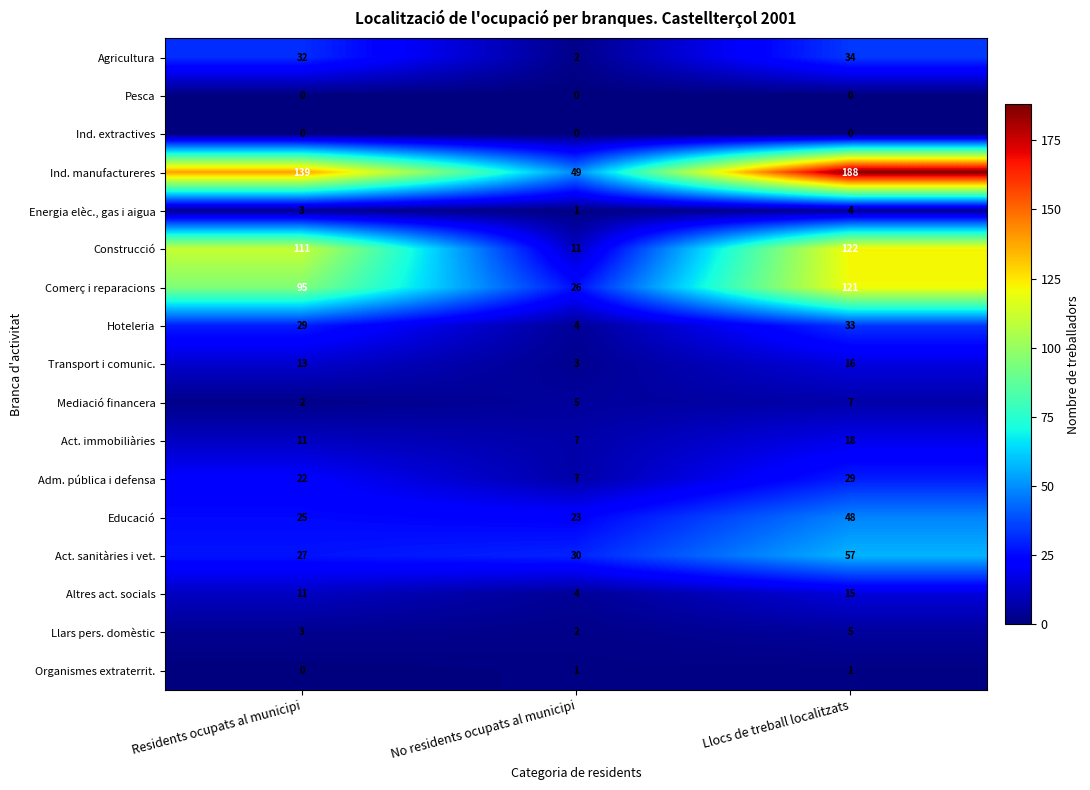

List the labels in order of Act. sanitàries i vet. value, smallest first.

Residents ocupats al municipi, No residents ocupats al municipi, Llocs de treball localitzats